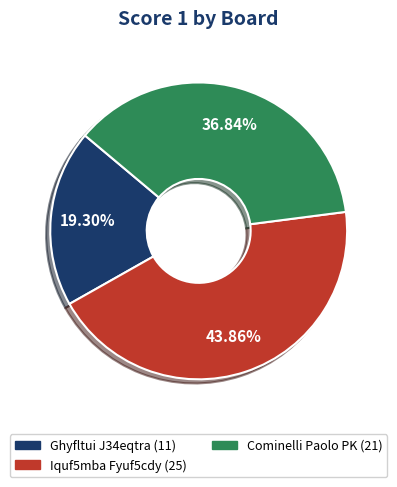

To the nearest percent, what is the difference between the largest and smallest slice percentages?

25%